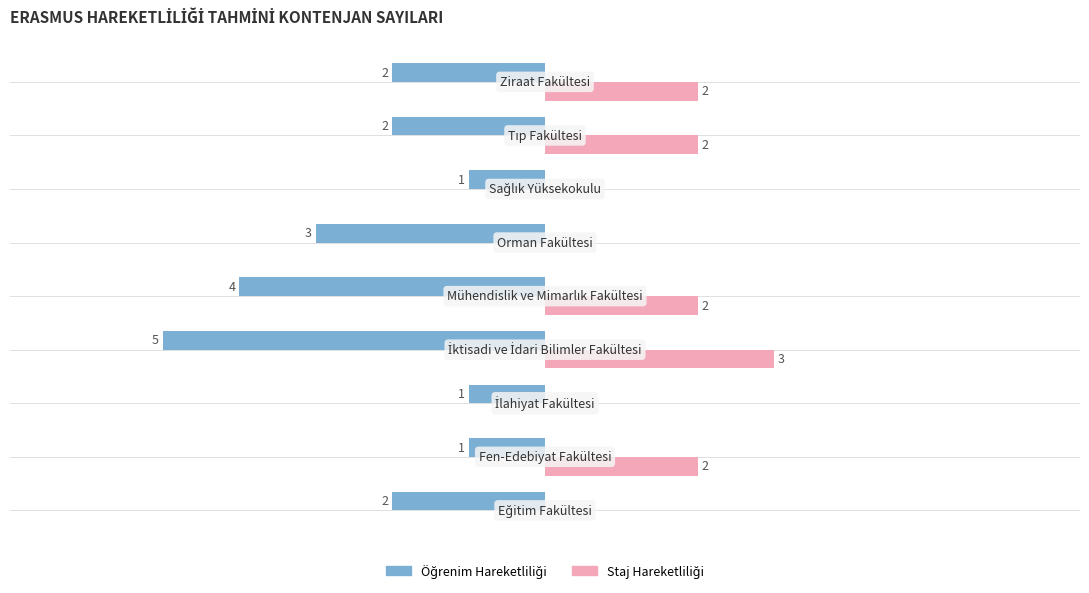

What position from the right is 0?

5